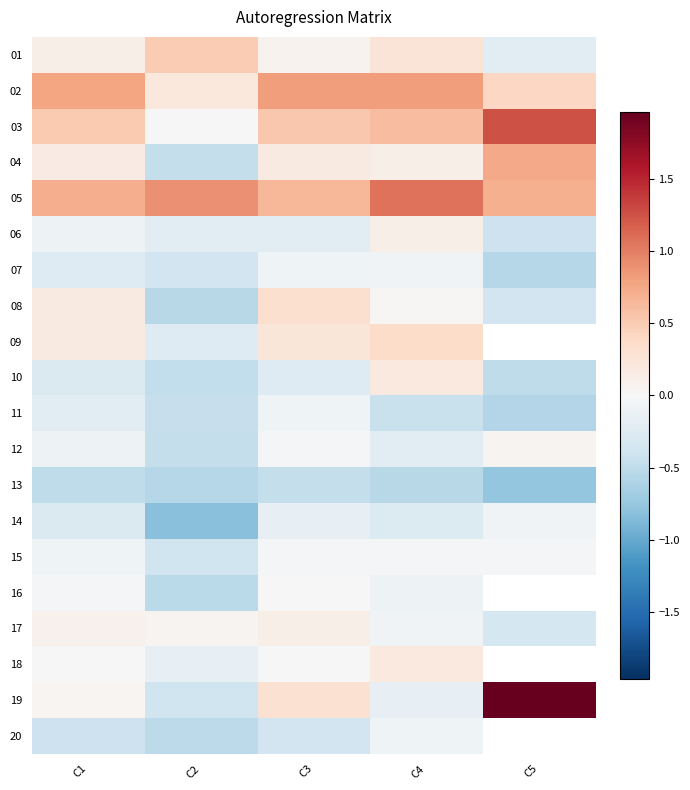

What is the average value of the 13 series?

-0.6